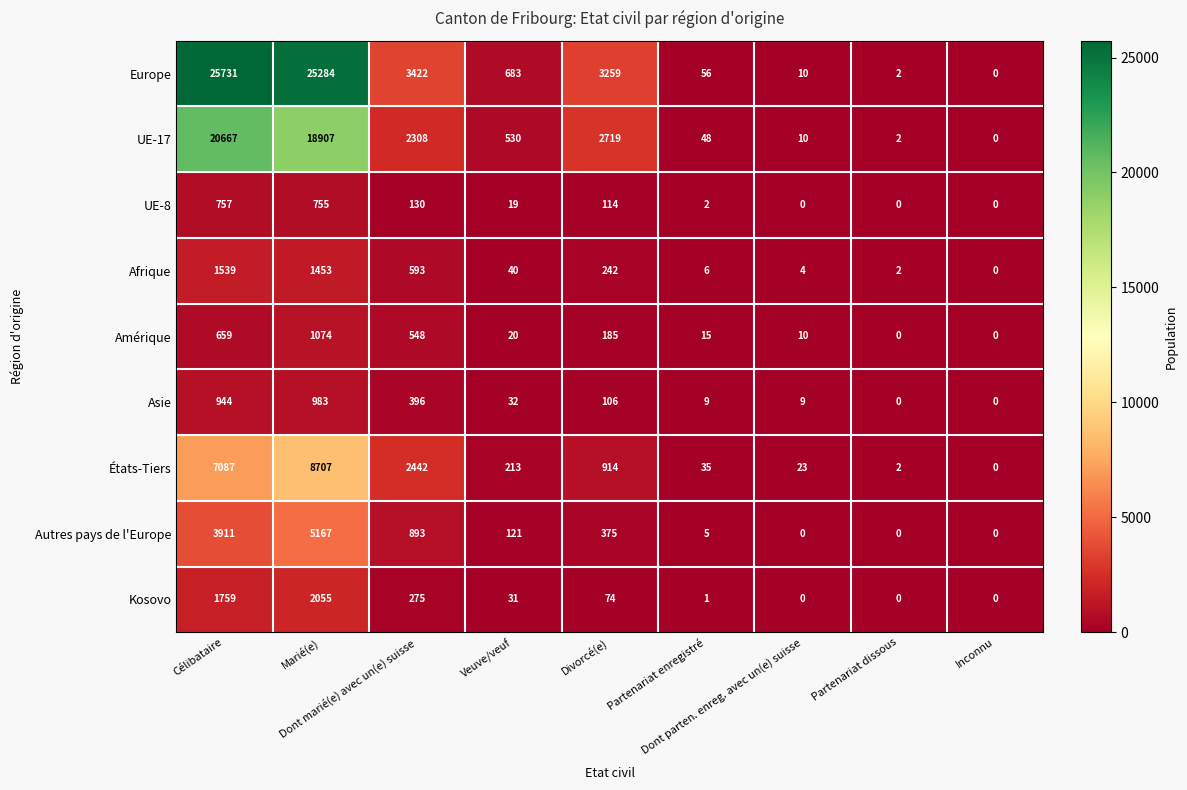

Rank the series by their maximum value, from lowest to highest.

UE-8, Asie, Amérique, Afrique, Kosovo, Autres pays de l'Europe, États-Tiers, UE-17, Europe